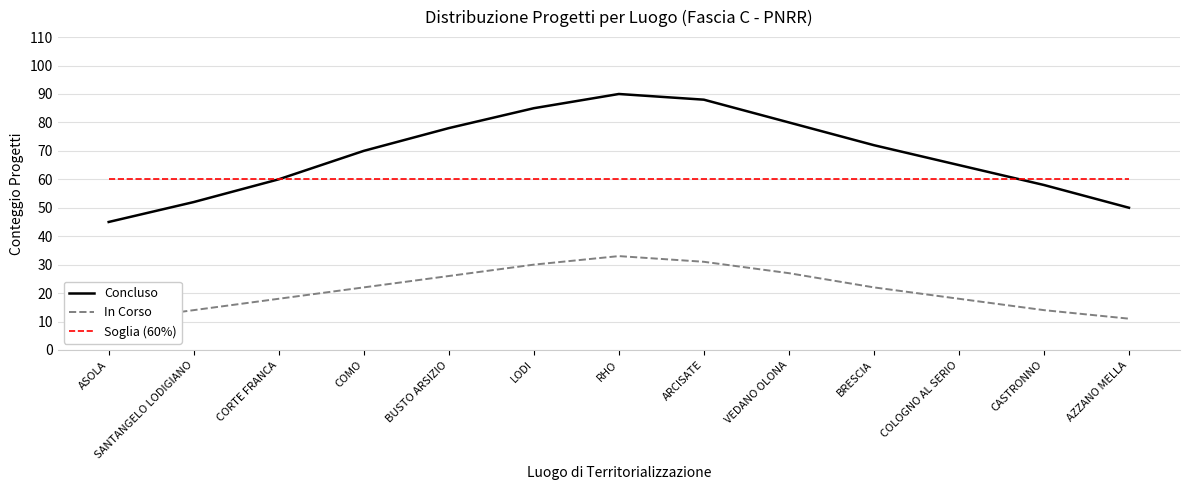

Which has a higher value, CASTRONNO or SANTANGELO LODIGIANO?

CASTRONNO